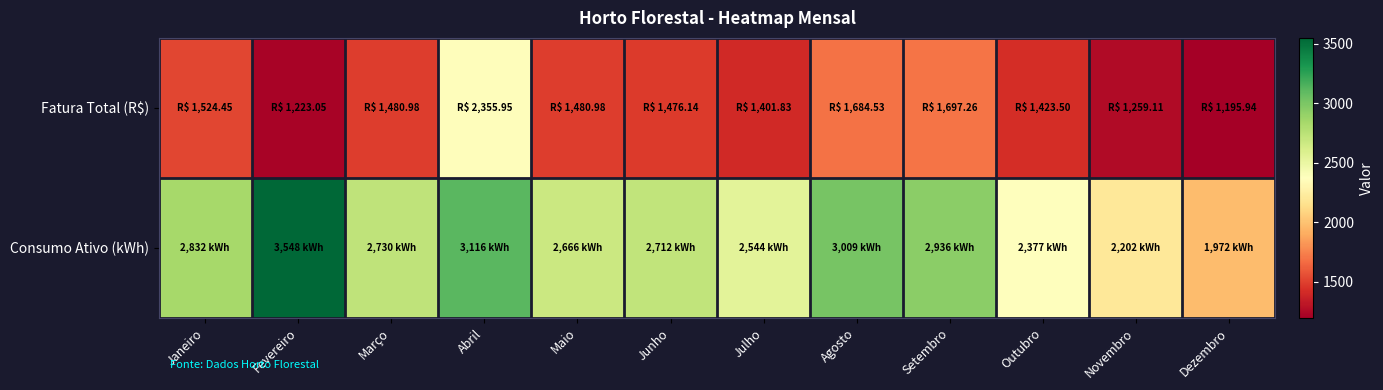

What is the minimum value shown in the chart?

1195.9